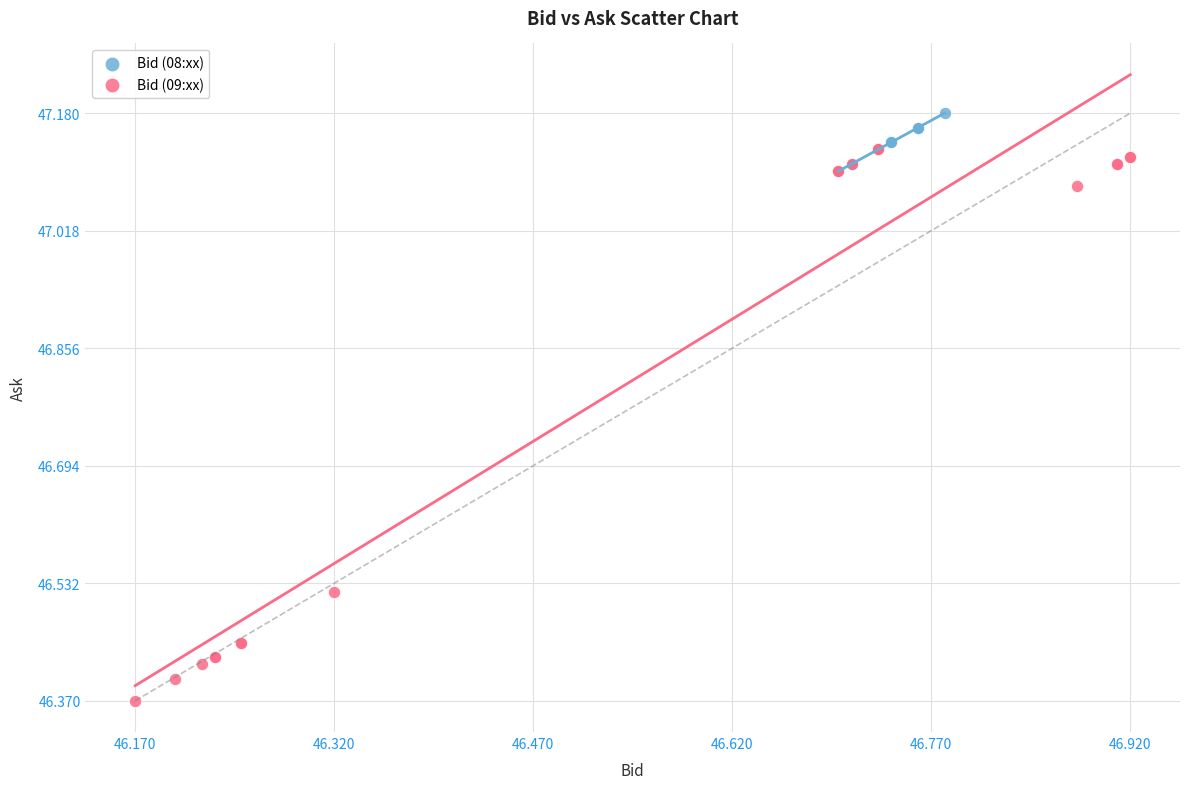

Which series reaches the maximum Y coordinate?

Bid (08:xx)